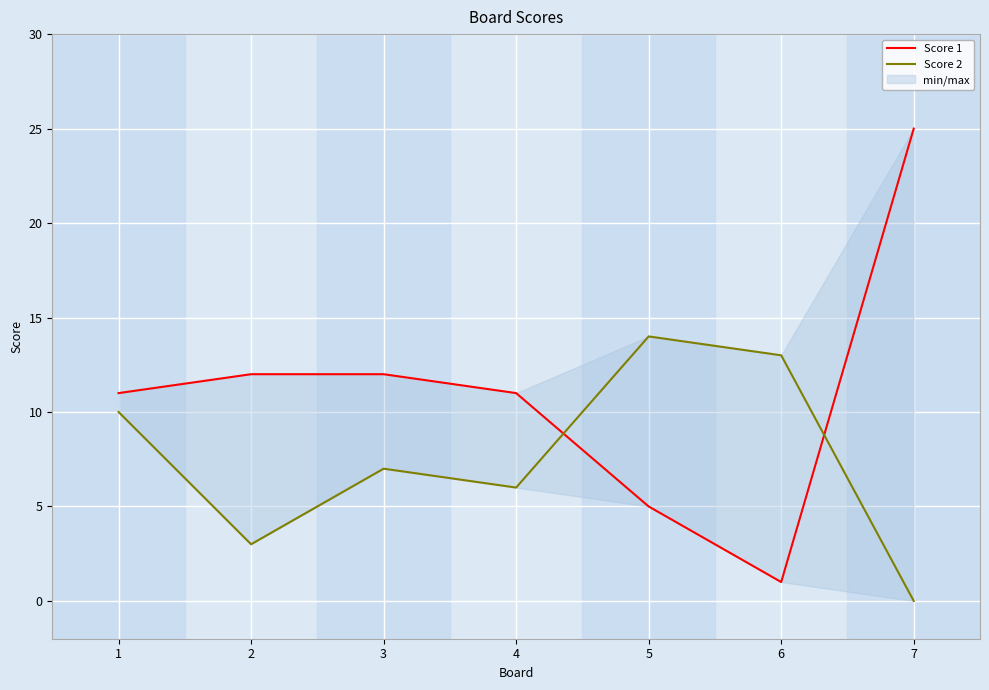

What is the lowest value of the Score 1 series?

1